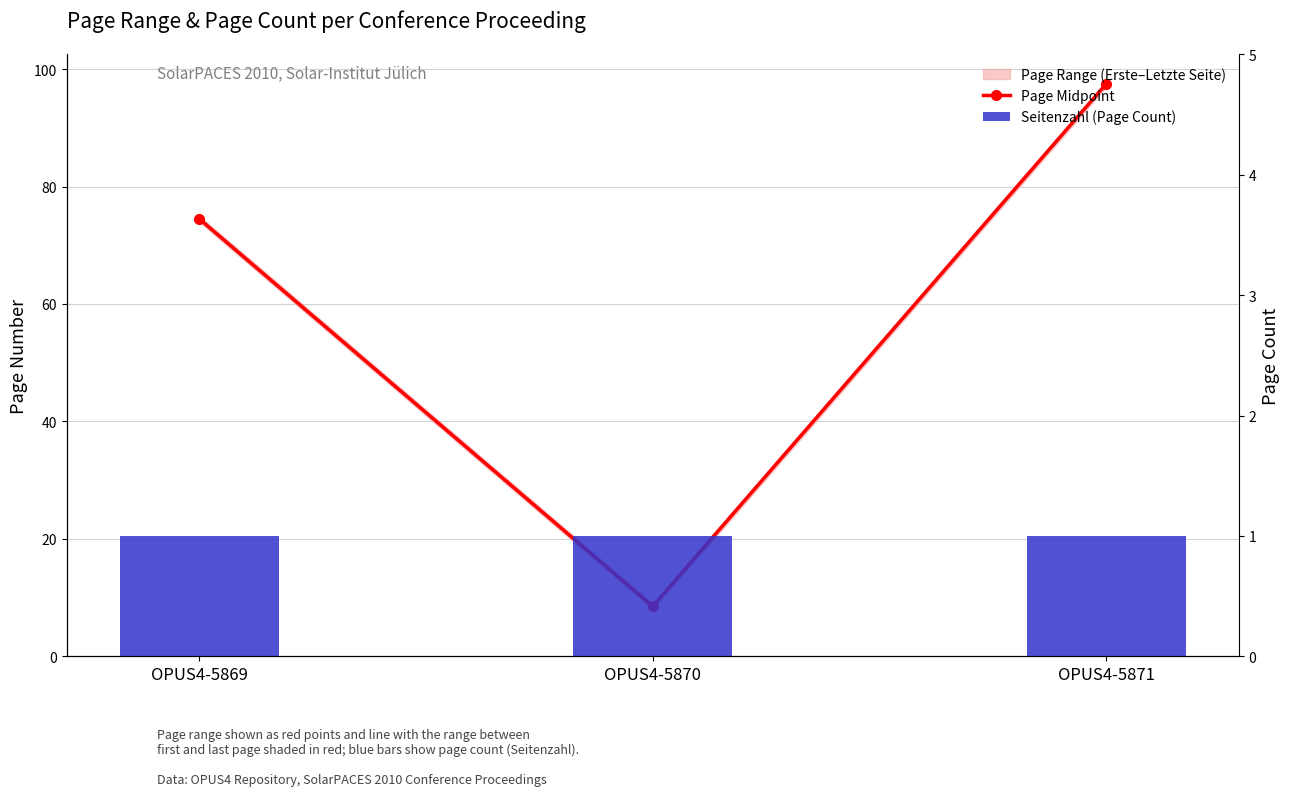

Where does the Page Midpoint series first go above 74?

OPUS4-5869